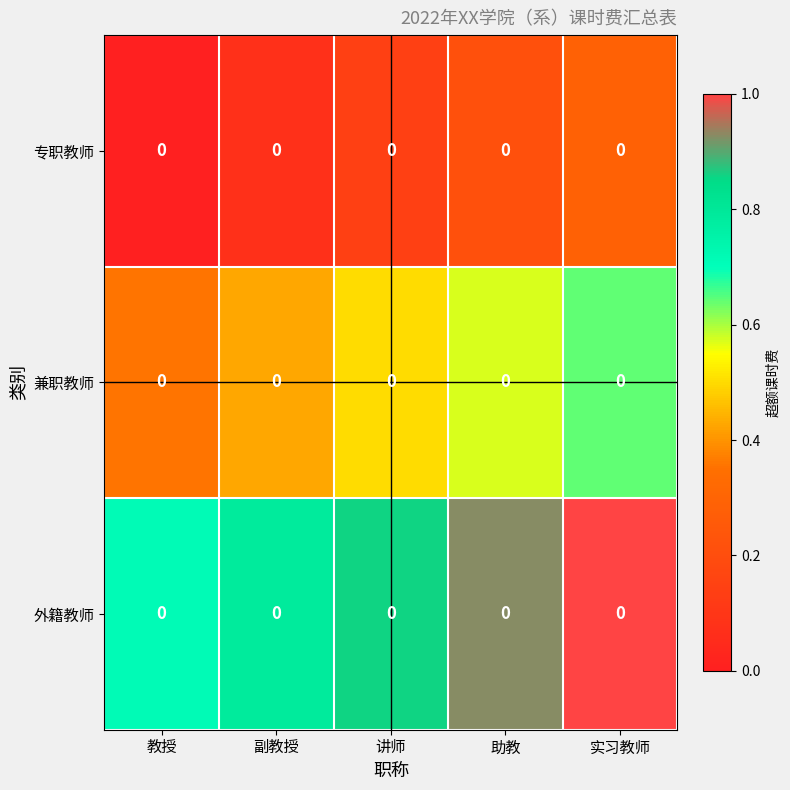

Reading left to right, transcribe all the data shown in this chart.

专职教师: 教授=0.0	副教授=0.0	讲师=0.0	助教=0.0	实习教师=0.0
兼职教师: 教授=0.0	副教授=0.0	讲师=0.0	助教=0.0	实习教师=0.0
外籍教师: 教授=0.0	副教授=0.0	讲师=0.0	助教=0.0	实习教师=0.0